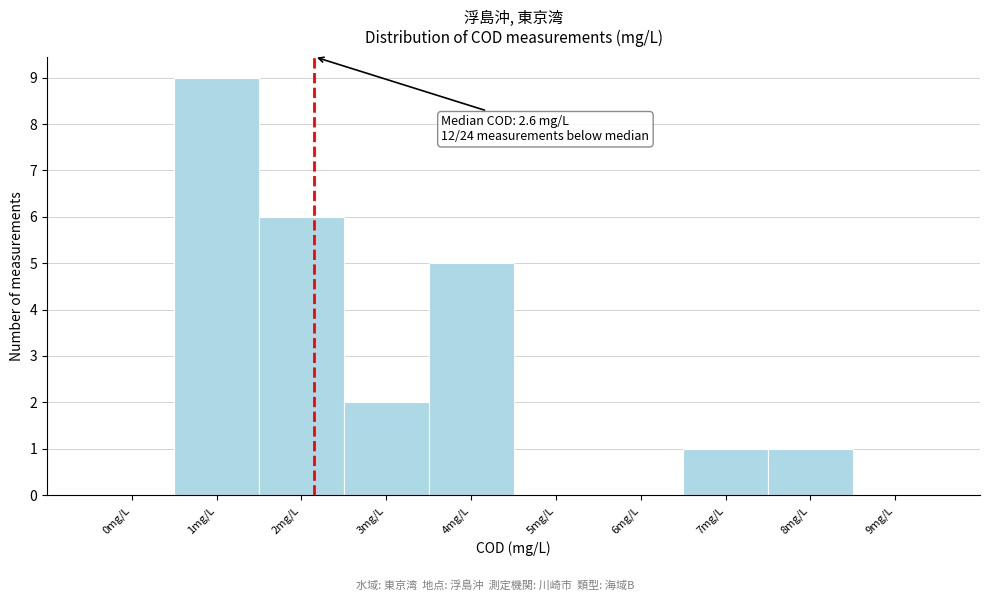

Reading left to right, extract all data points from this chart.

0mg/L=0	1mg/L=9	2mg/L=6	3mg/L=2	4mg/L=5	5mg/L=0	6mg/L=0	7mg/L=1	8mg/L=1	9mg/L=0